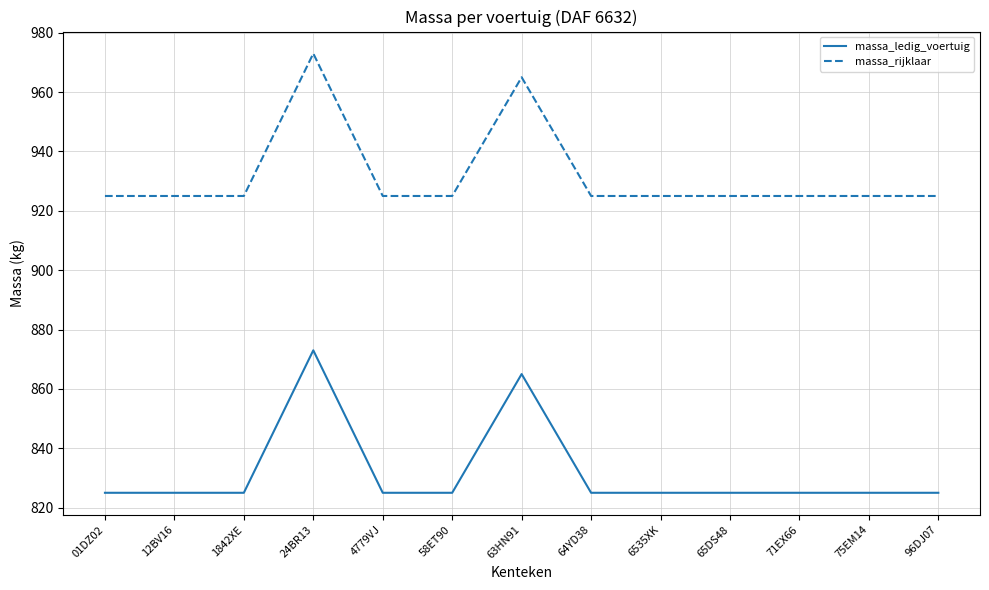

What is the spread (max minus min) of values at 71EX66?

100